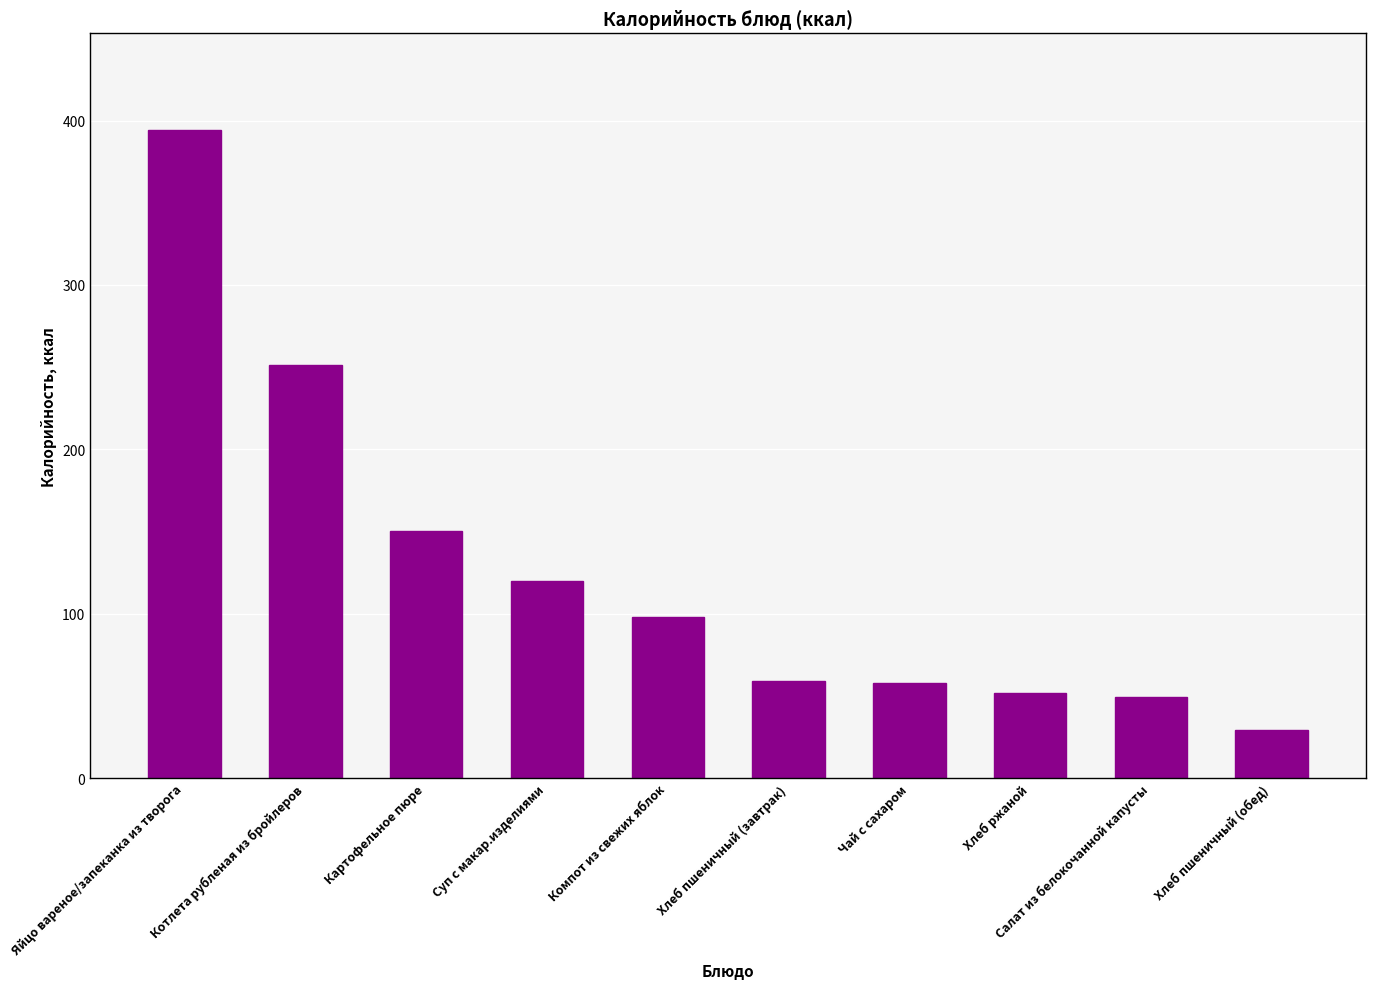

The chart shows a value of 74 at Суп с макар.изделиями. True or false?

False